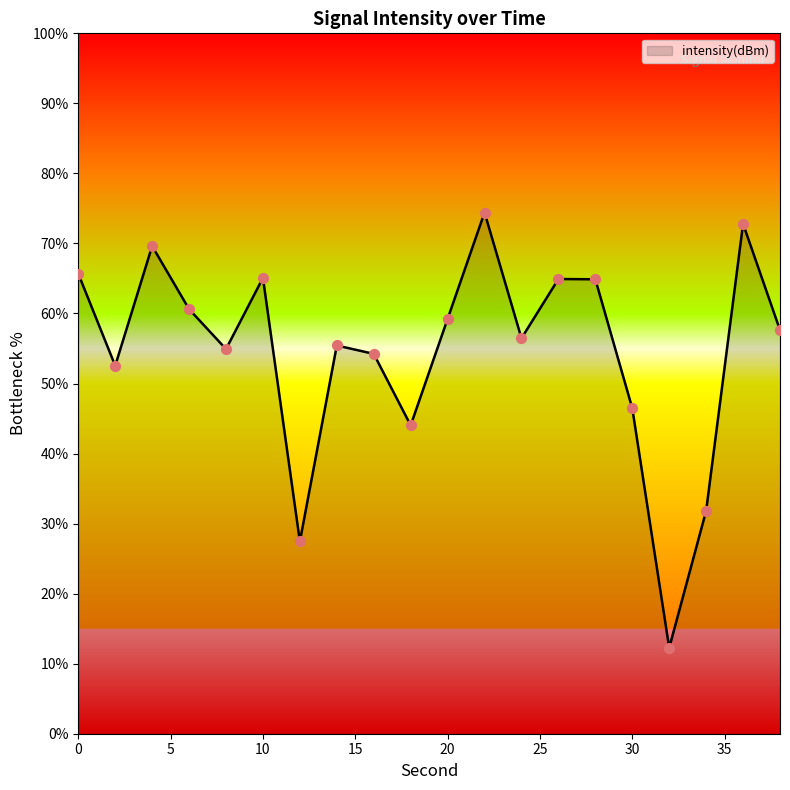

What is the difference between the maximum and minimum values?

62.2